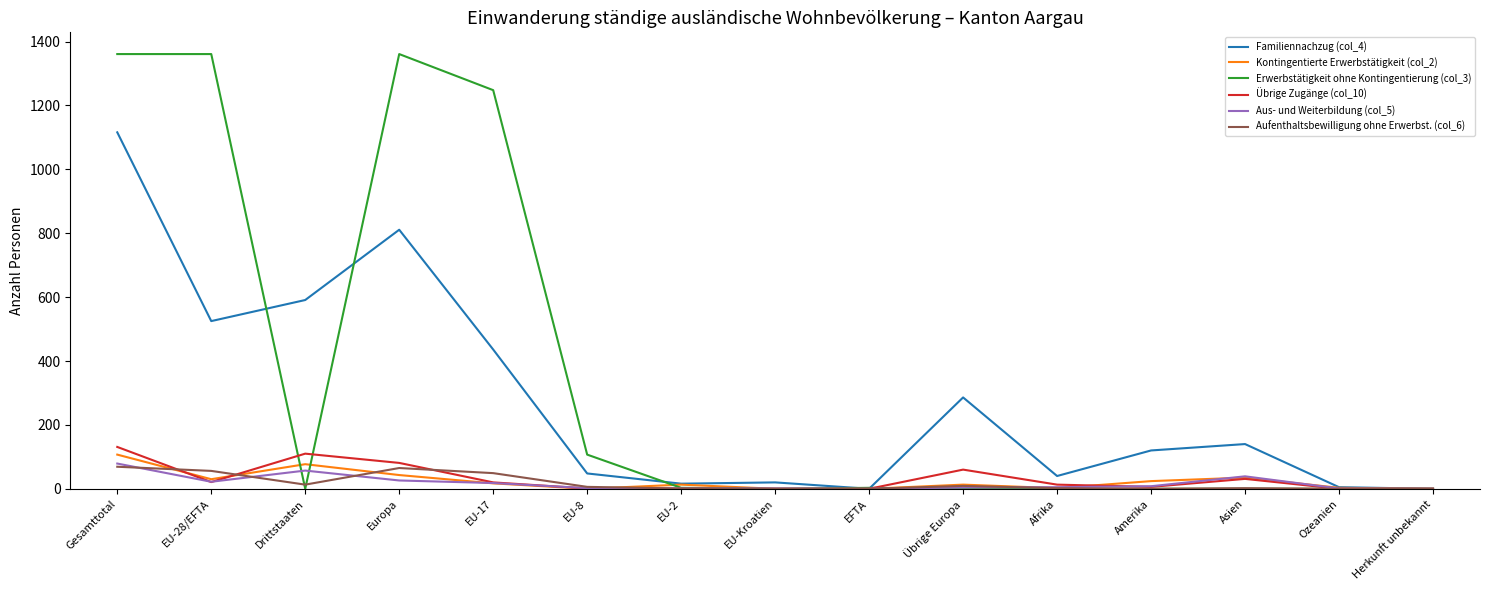

Which series has the largest range (max minus min)?

Erwerbstätigkeit ohne Kontingentierung (col_3)